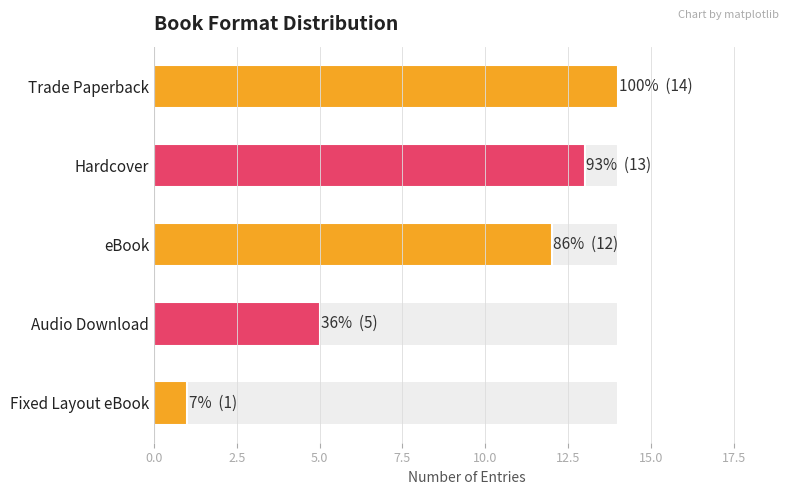

Read the value at Hardcover.

13